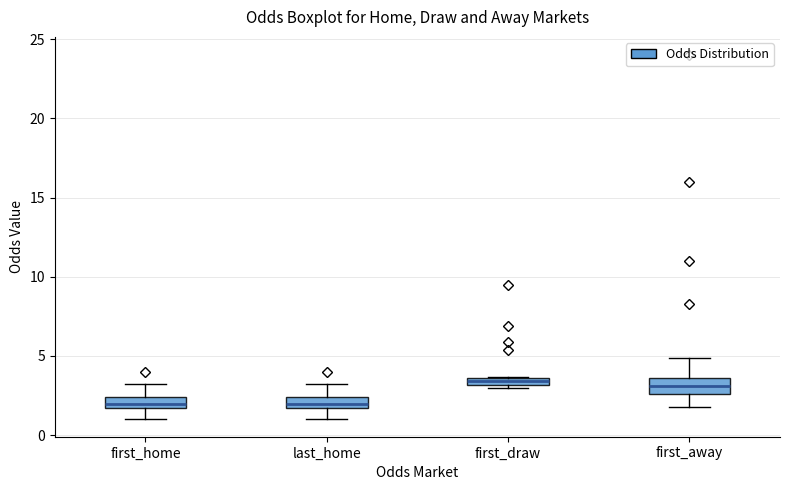

Where is the lower edge of the box for first_away on the y-axis? The values are not printed on the chart, so give them approximately, as read against the axis.

2.5